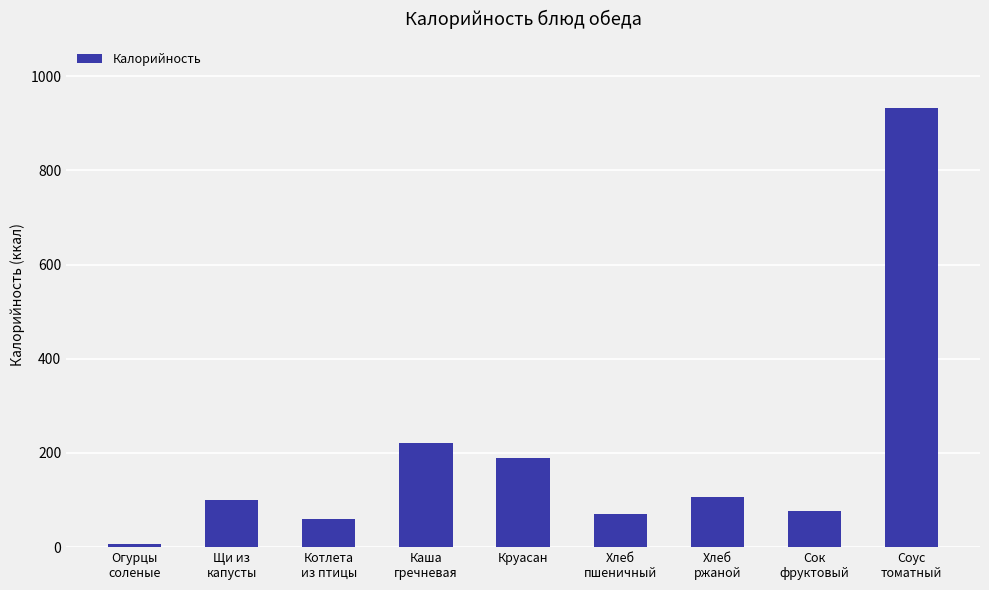

Reading right to left, extract all data points from this chart.

Соус
томатный=933	Сок
фруктовый=76	Хлеб
ржаной=107	Хлеб
пшеничный=71	Круасан=189	Каша
гречневая=222	Котлета
из птицы=60	Щи из
капусты=100	Огурцы
соленые=7